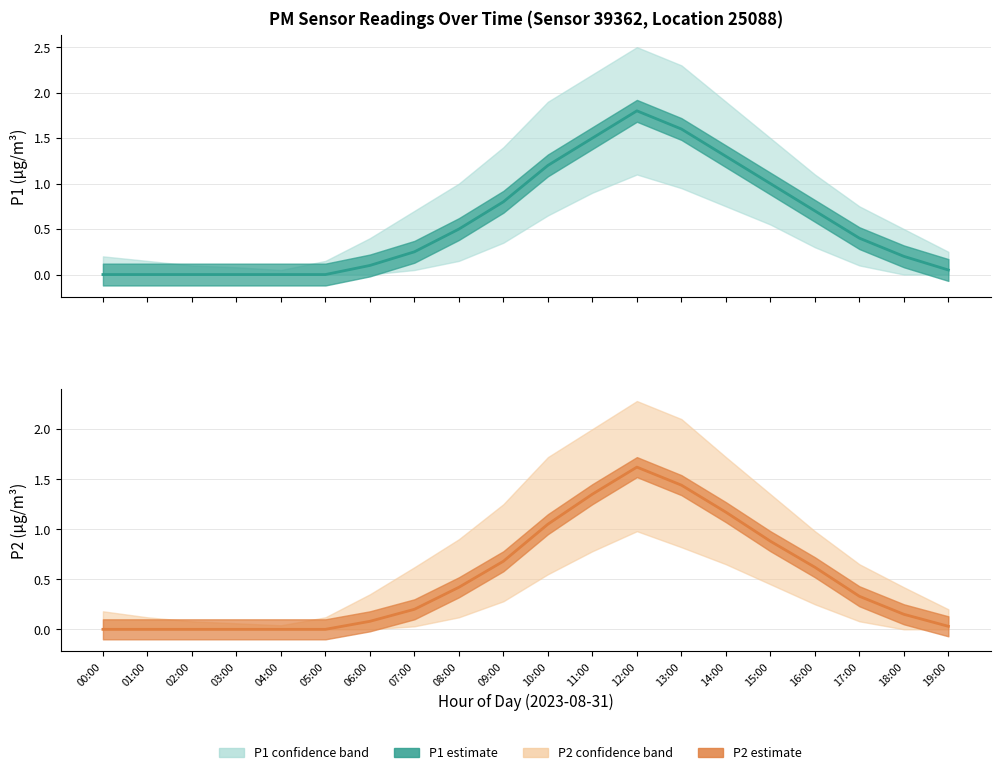

Is the value of P2 at 02:00 greater than the value of P1 at 10:00?

No